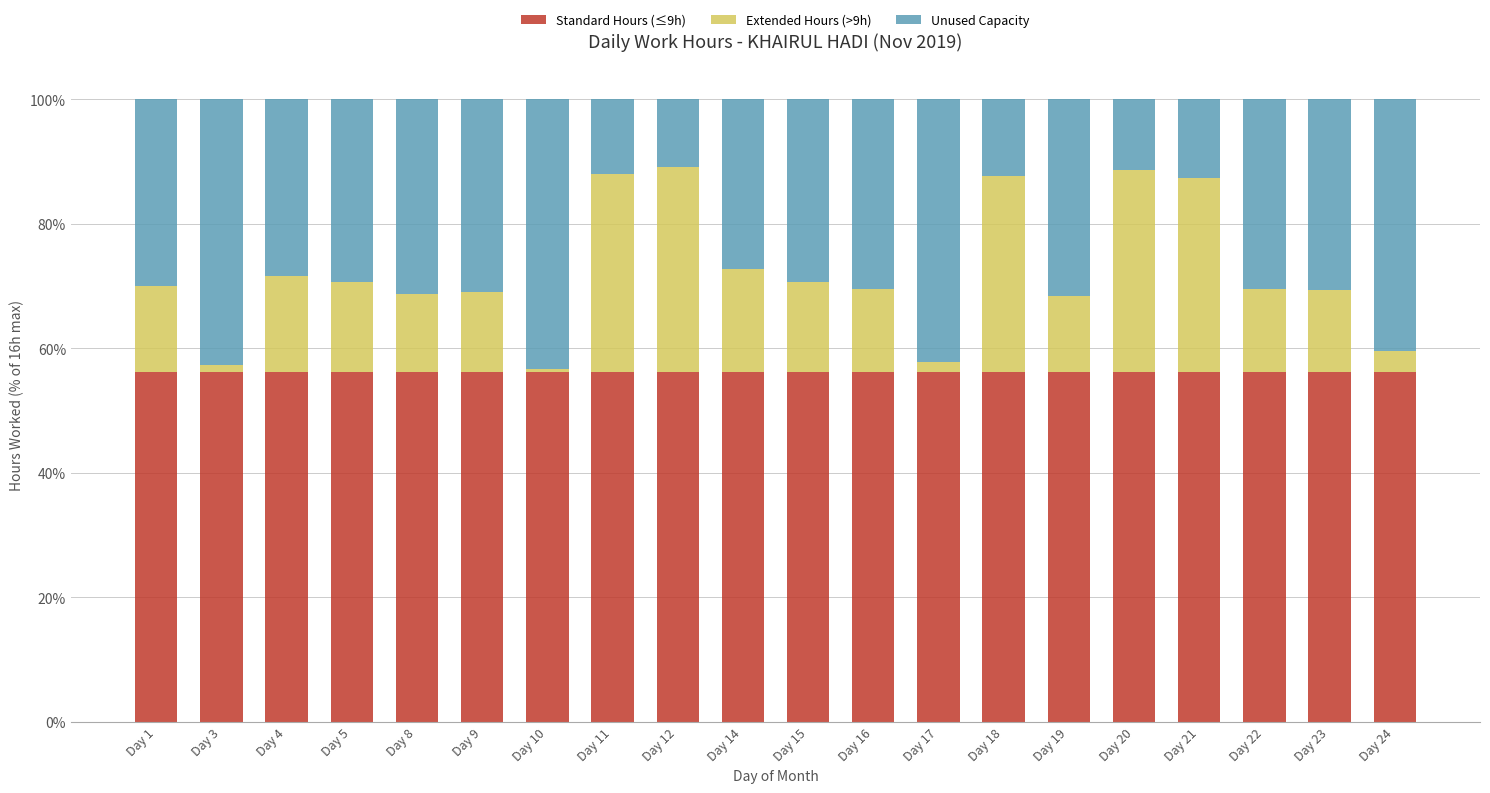

The value of Standard Hours (≤9h) at Day 5 is 22.2. True or false?

False